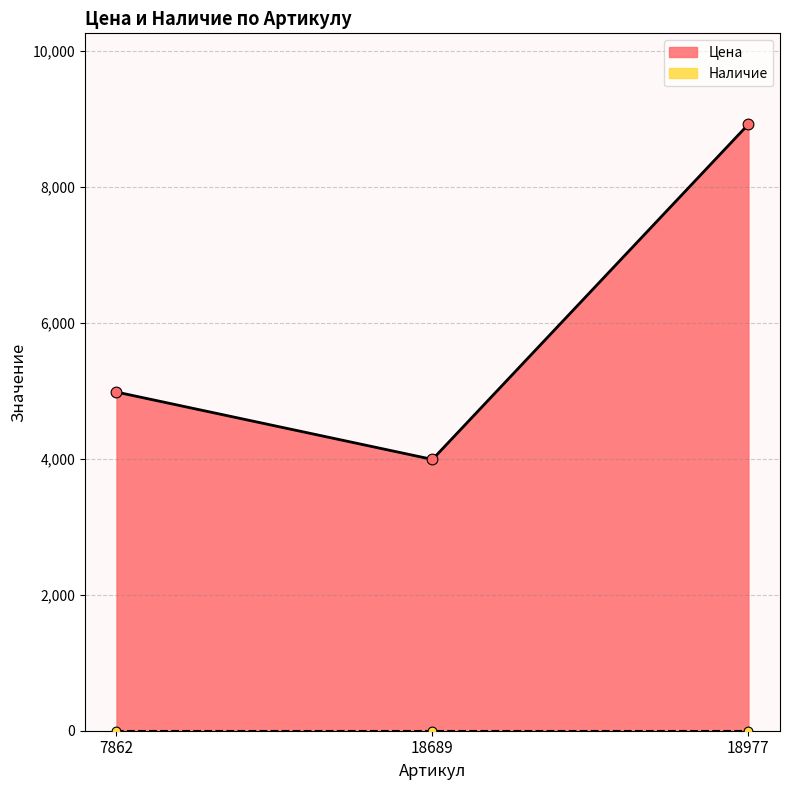

What is the change in value from 18689 to 18977?

+4929